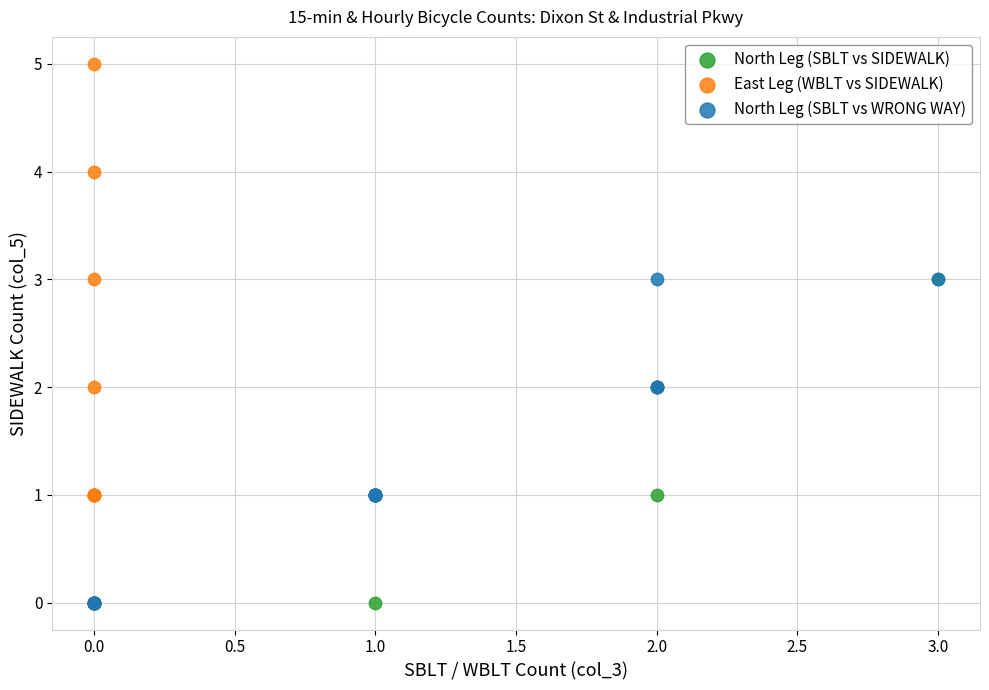

Which series reaches the maximum Y coordinate?

East Leg (WBLT vs SIDEWALK)